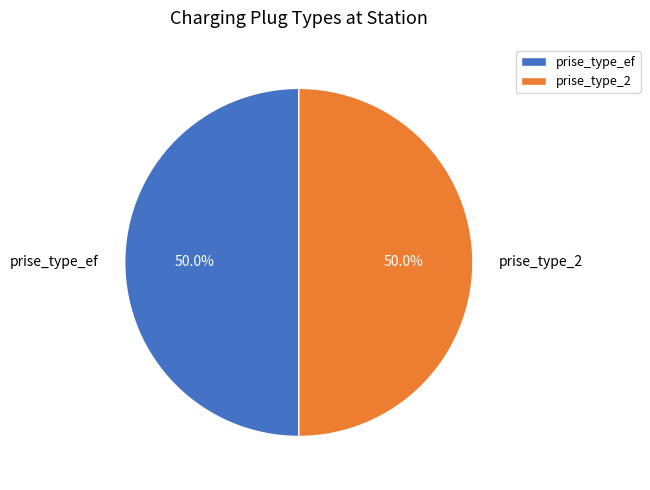

The prise_type_ef slice represents 58% of the pie. True or false?

False